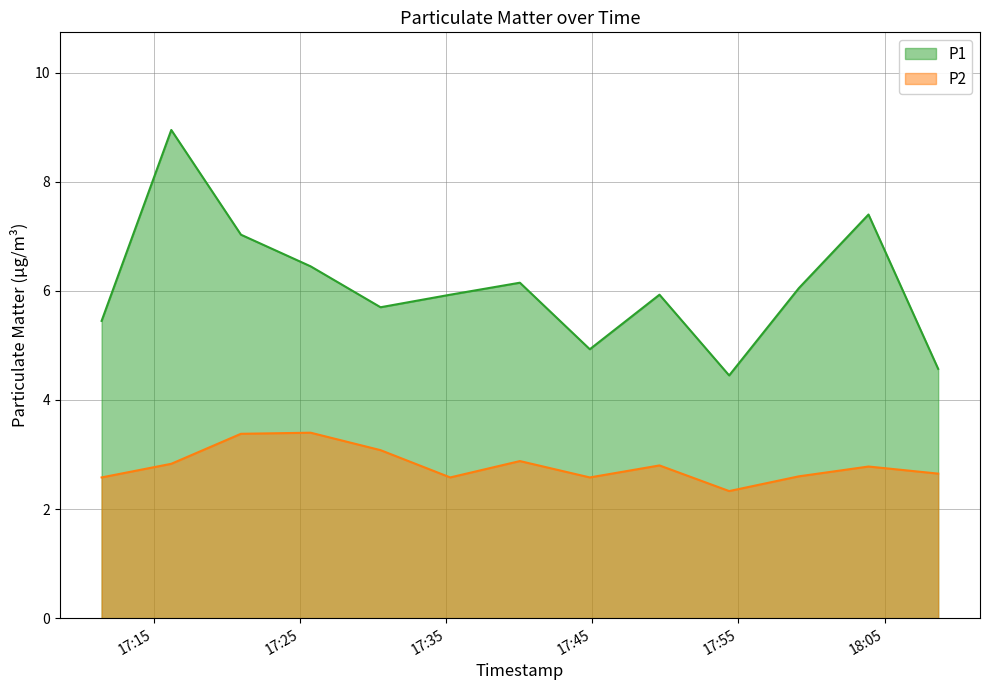

How many interior local valleys does the P1 series have?

3